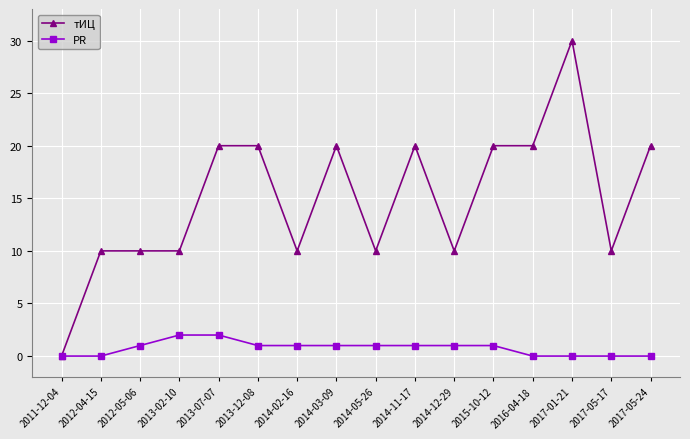

What is the total value across all series at 2017-05-17?

10